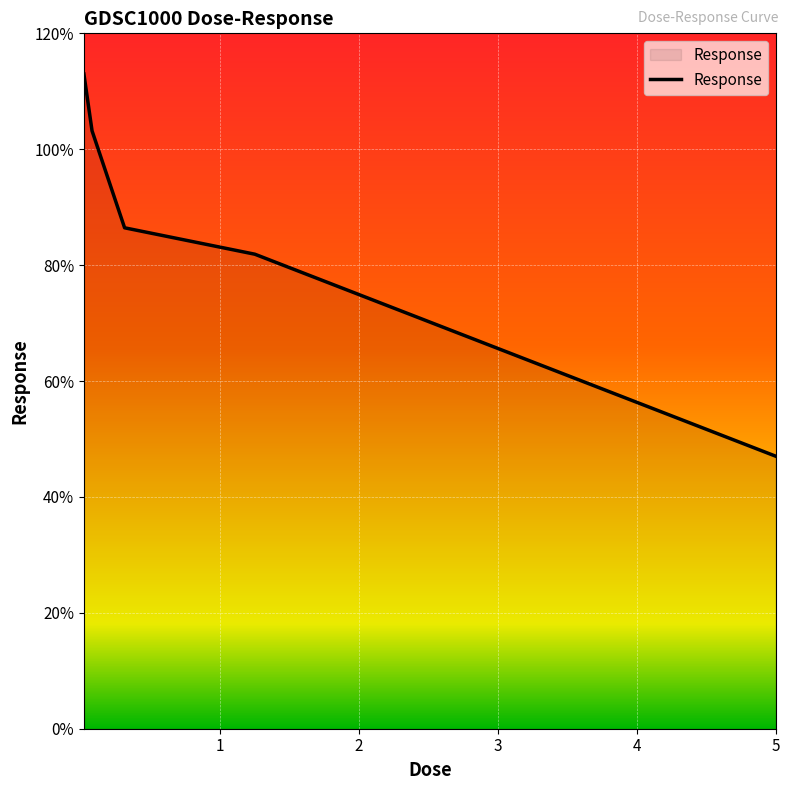

What is the maximum value shown in the chart?

113.0